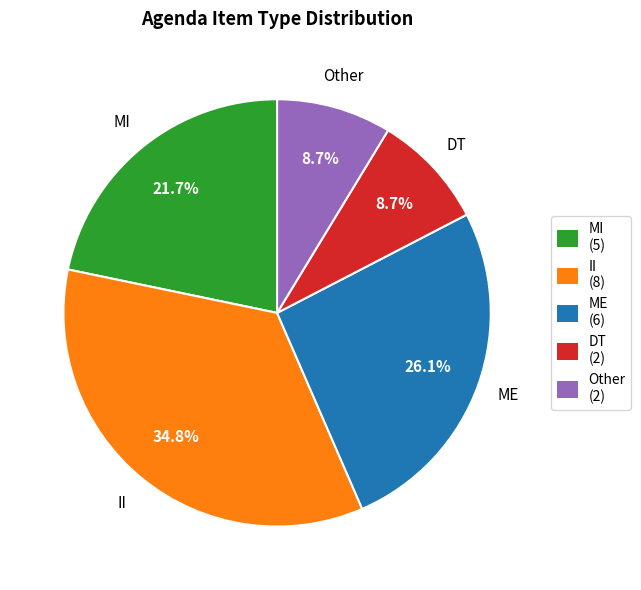

To the nearest percent, what is the average slice percentage?

20%